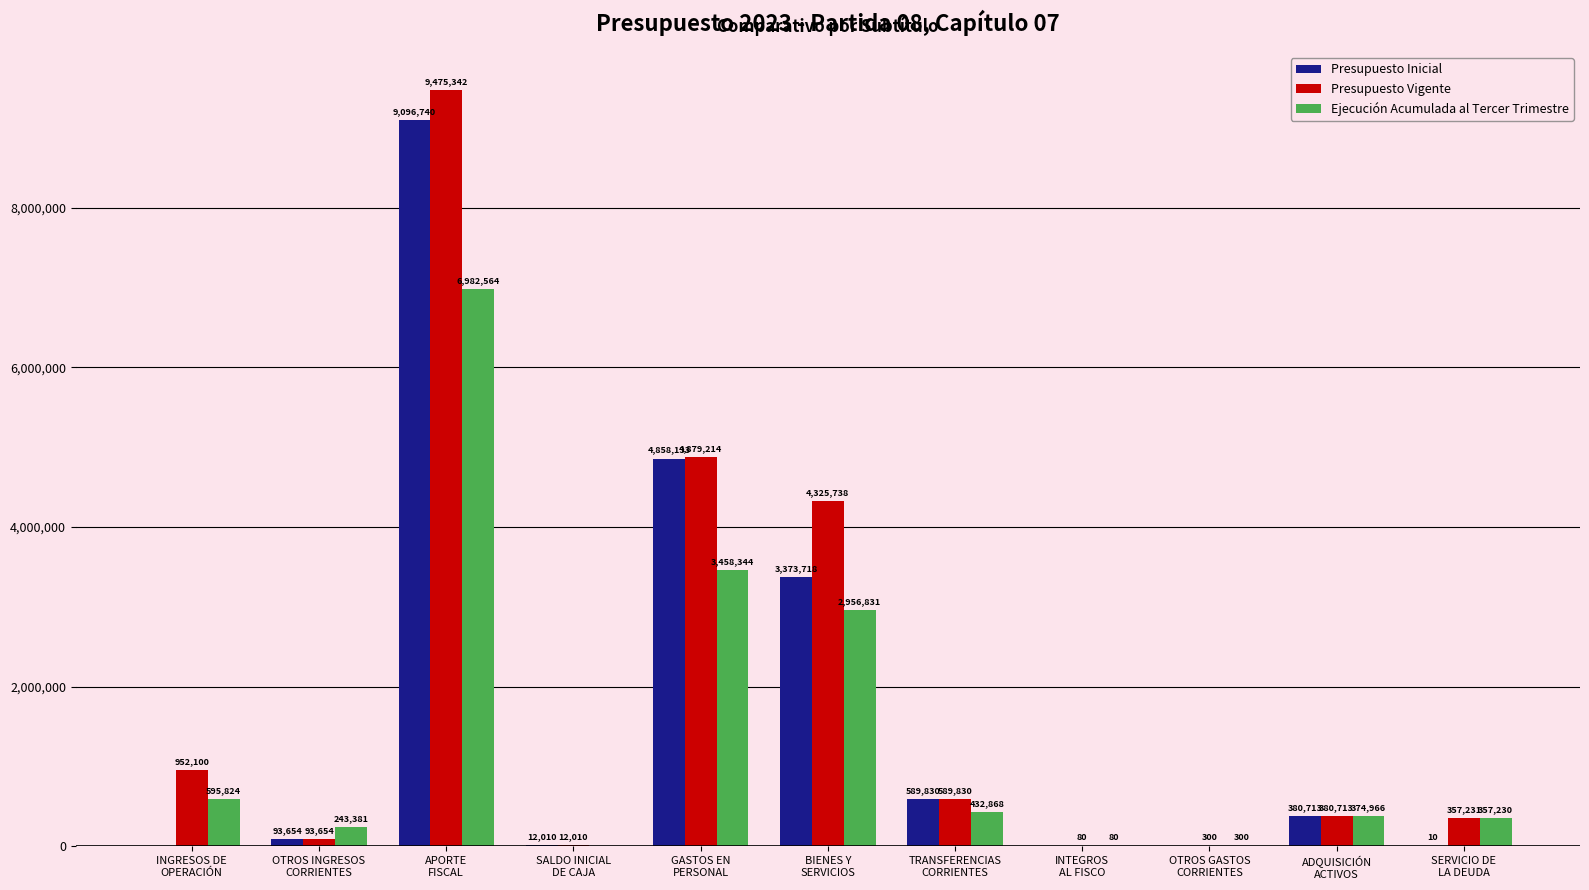

Which series has the largest total across all categories?

Presupuesto Vigente